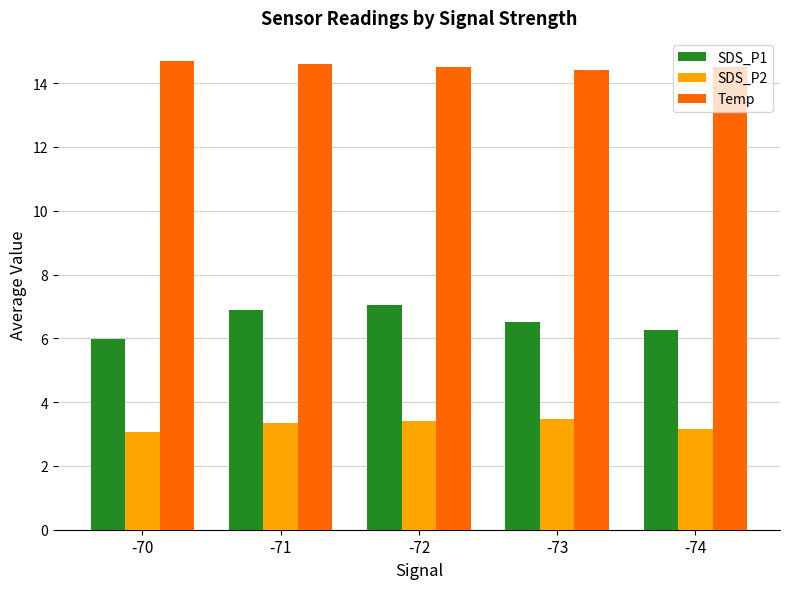

What is the sum of all SDS_P2 values?

16.4